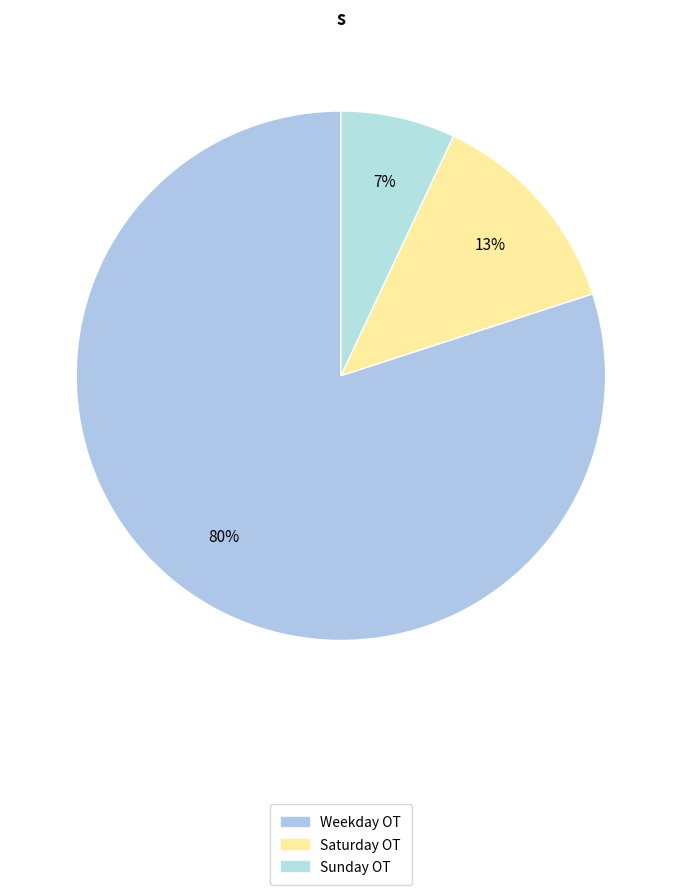

How many segments does this pie chart have?

3